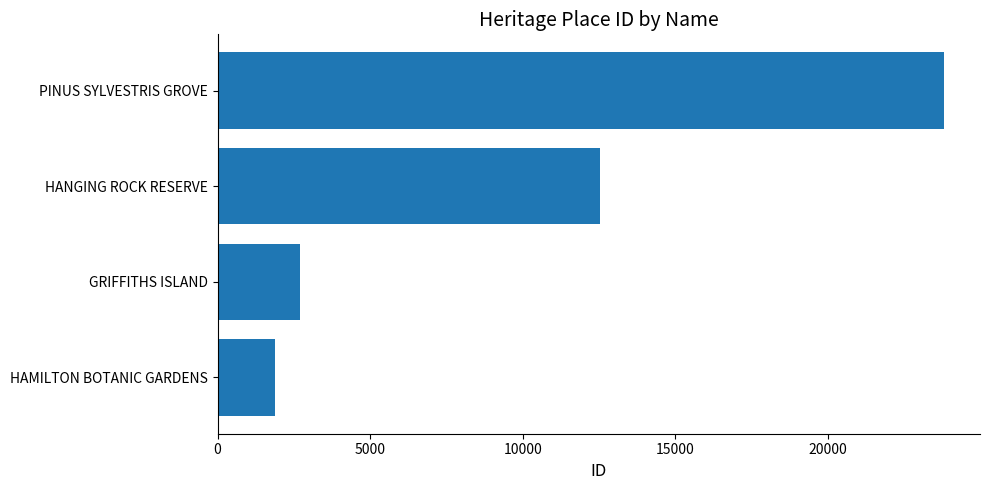

True or false: the data shows 12533 at HANGING ROCK RESERVE.

True